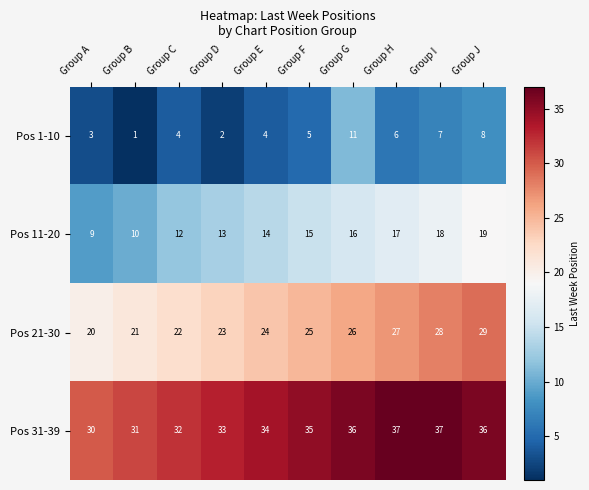

How many Pos 1-10 values are between 3 and 7?

6